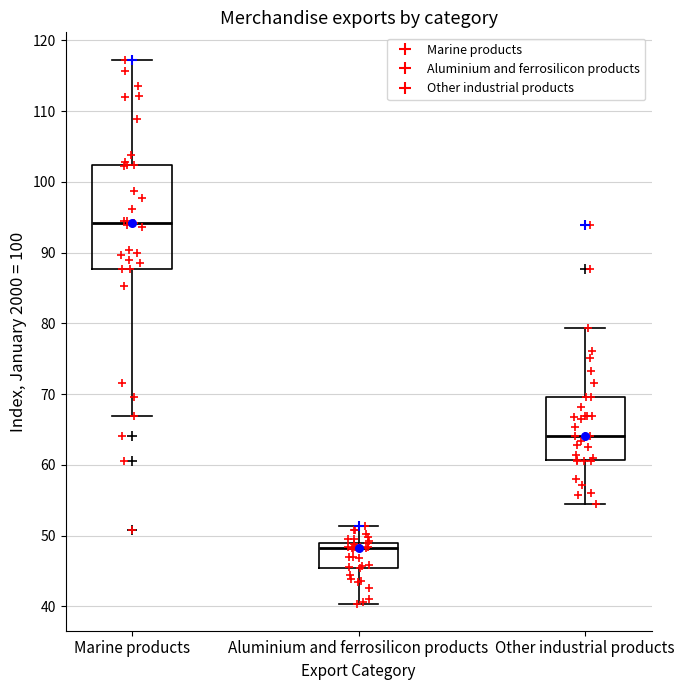

Comparing the boxes themselves (not the whiskers), which one is the tallest?

Marine products